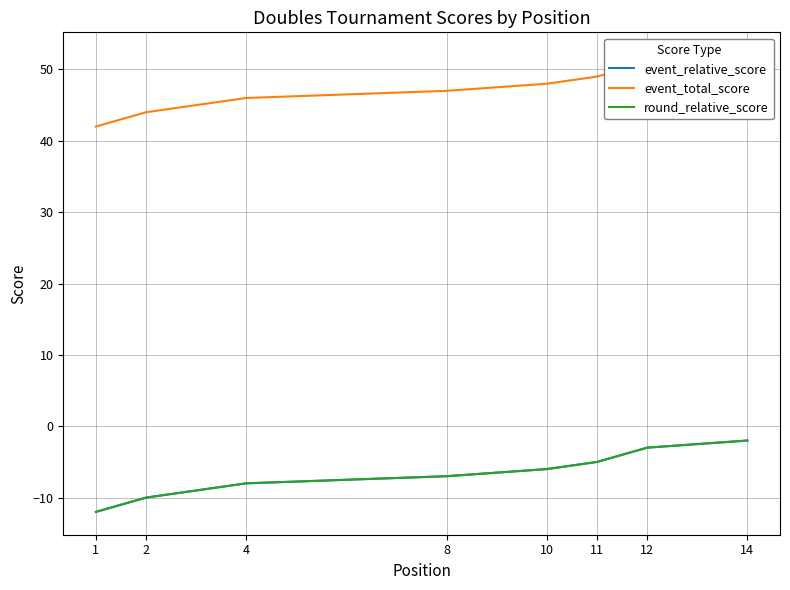

What is the sum of all event_relative_score values?

-97